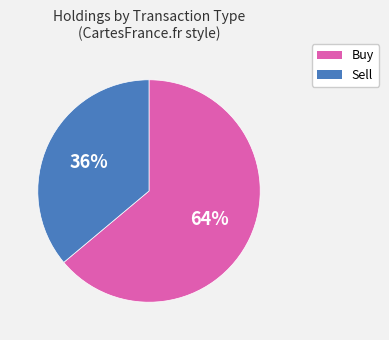

To the nearest percent, what is the average slice percentage?

50%